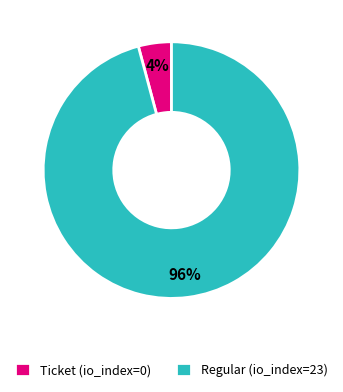

Which category has the smallest portion of the pie?

Ticket (io_index=0)